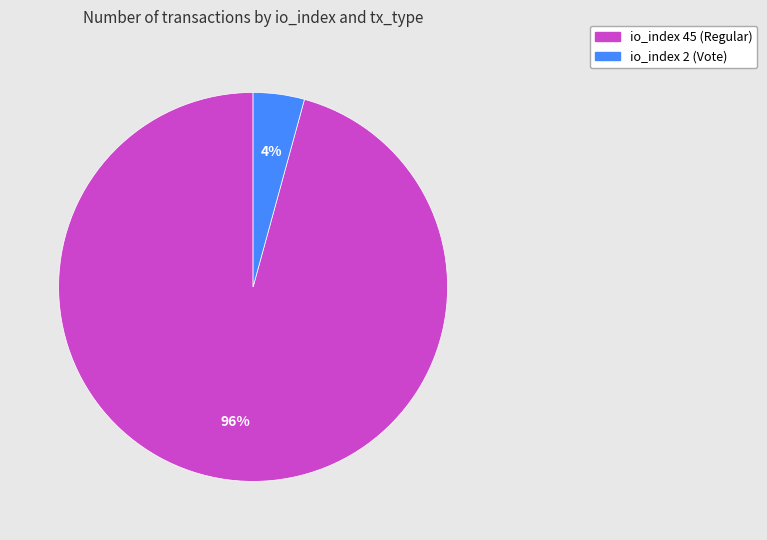

What is the largest slice in the pie chart?

io_index 45 (Regular)